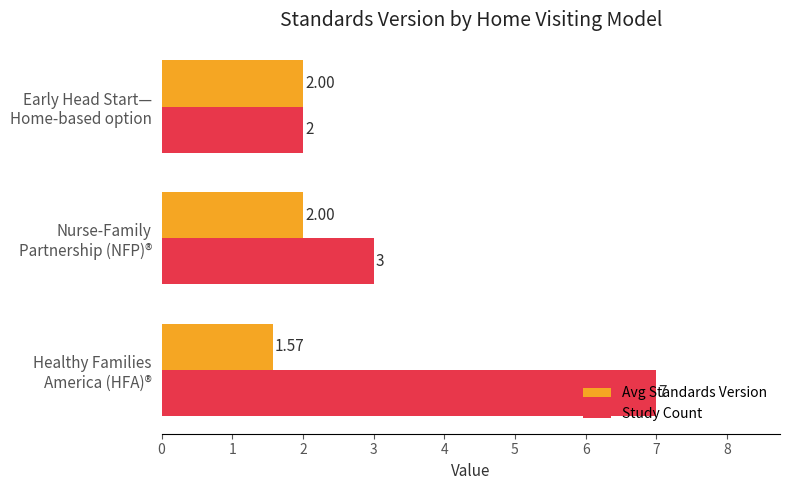

Which series has the largest range (max minus min)?

Study Count